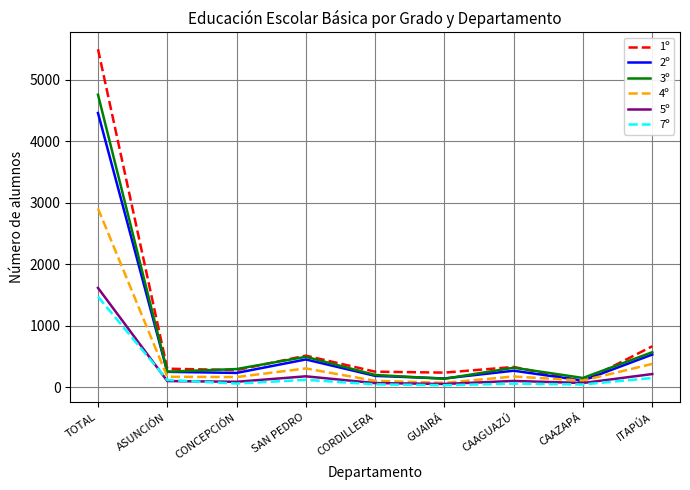

Which category has the highest value in the 4º series?

TOTAL